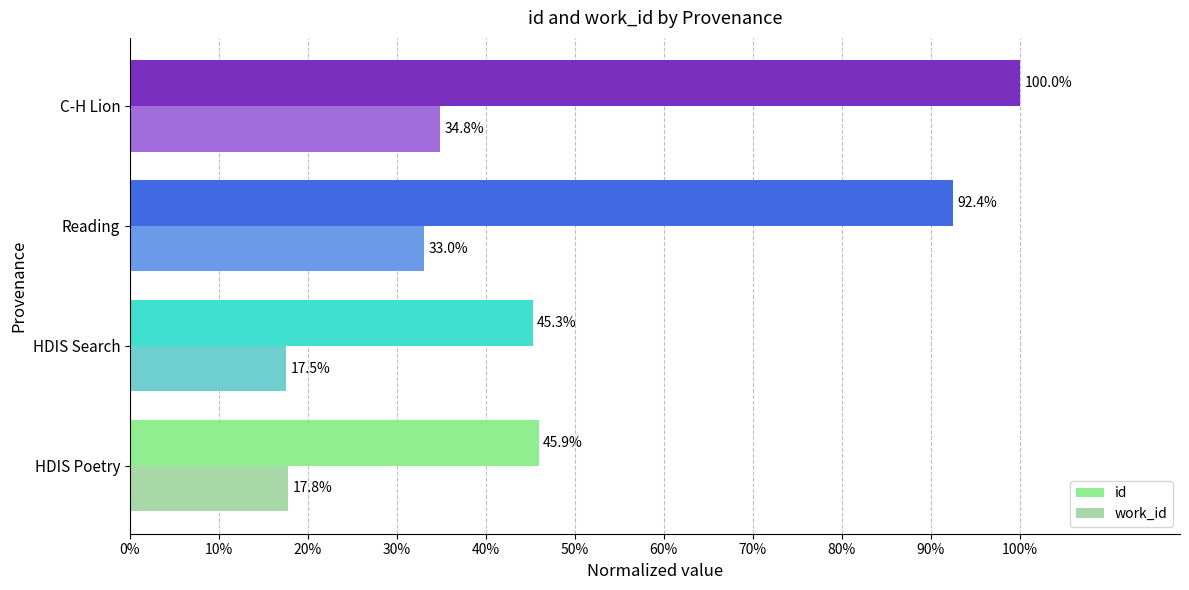

What is the sum of all work_id values?

1.0